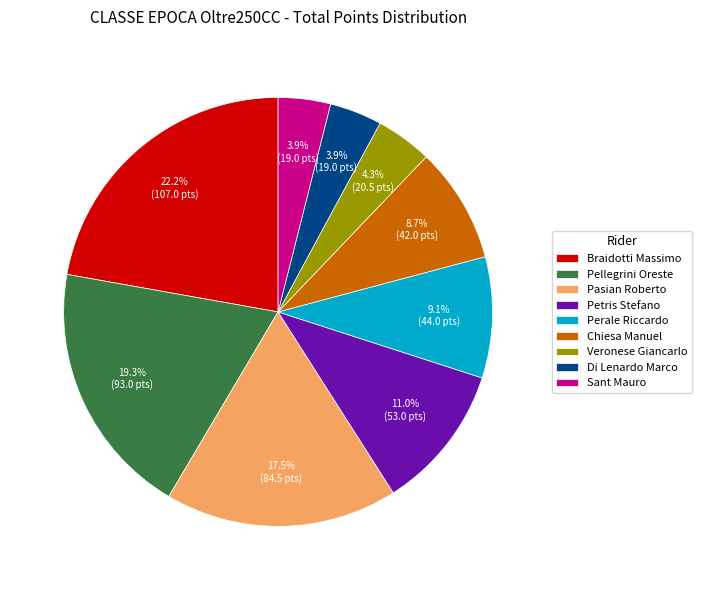

Which category has the biggest portion of the pie?

Braidotti Massimo